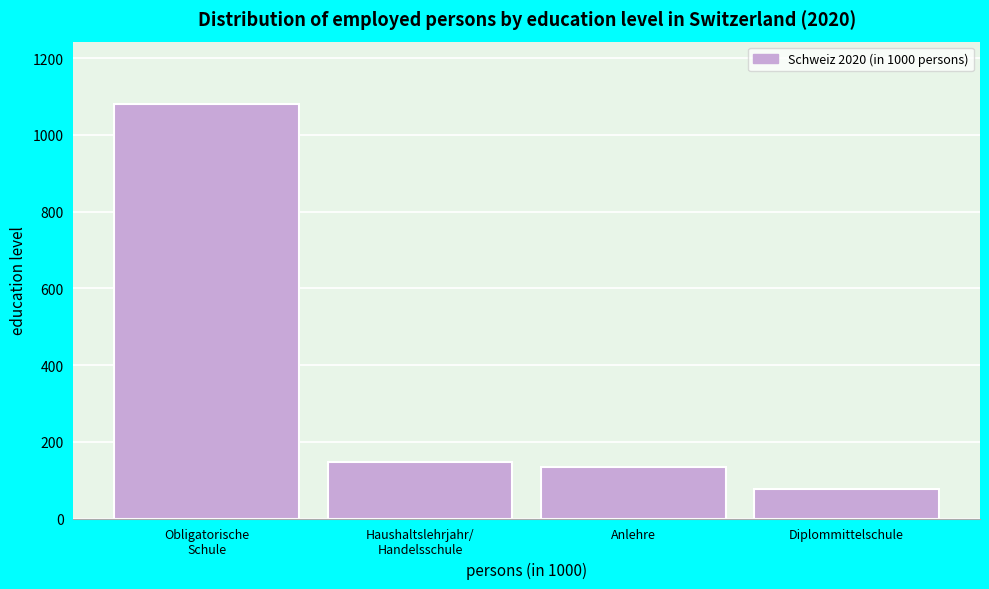

Reading left to right, transcribe all the data shown in this chart.

1081.2	147.7	134.7	77.7